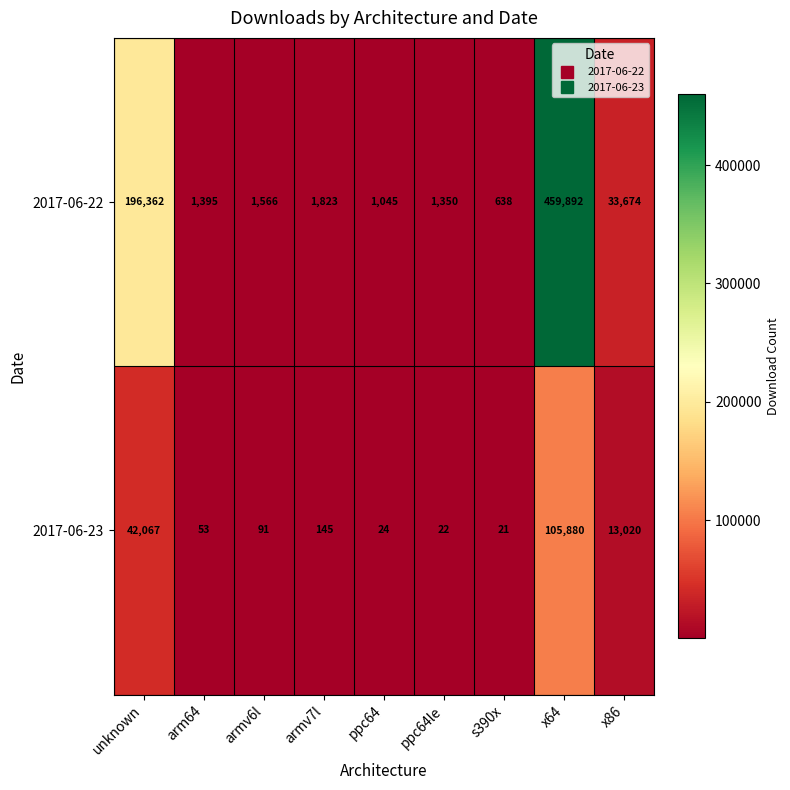

Rank the series at armv7l from highest to lowest value.

2017-06-22, 2017-06-23